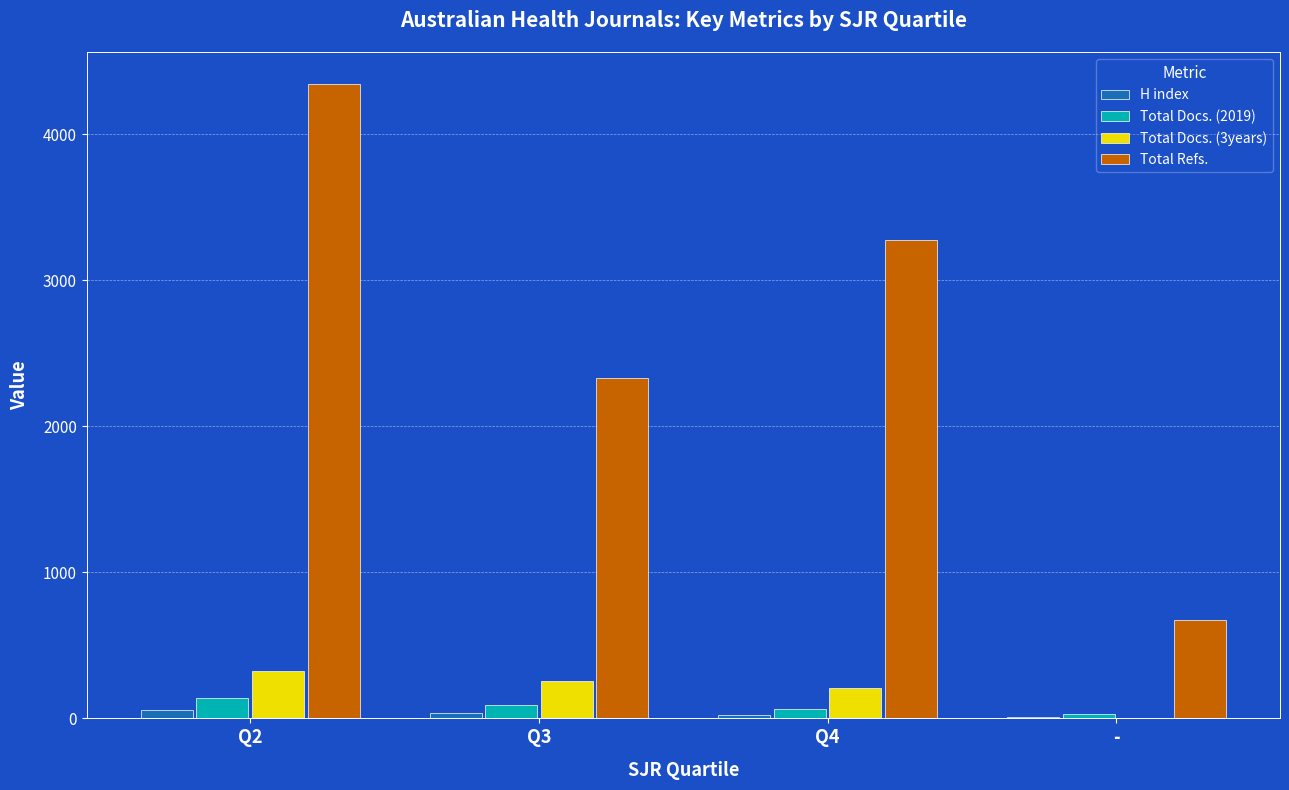

What is the sum of all Total Refs. values?

10627